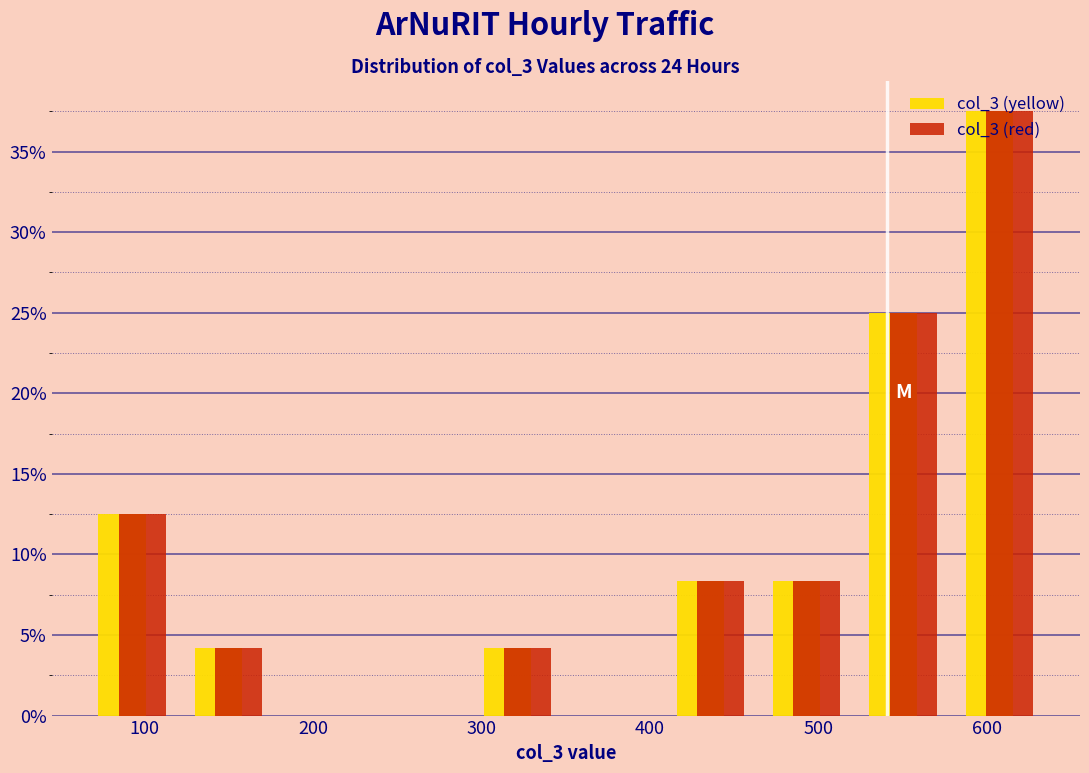

What is the height of the col_3 (red) bar covering 580 to 640 on the x-axis? Neither the bar edges nor the heights are printed on the chart, so give them approximately, as read against the axes.

37.5